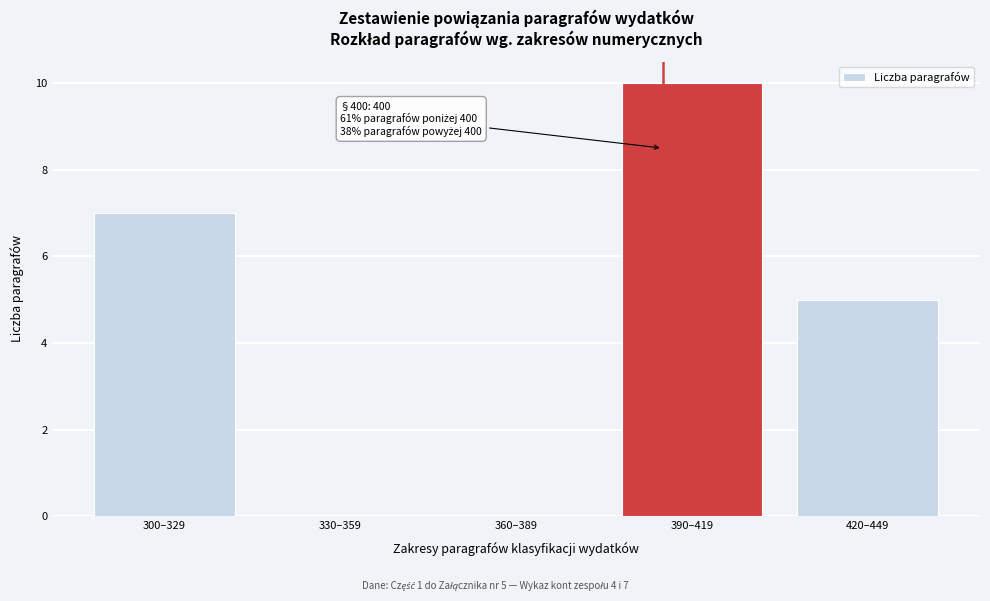

Reading left to right, extract all data points from this chart.

300–329=7	330–359=0	360–389=0	390–419=10	420–449=5